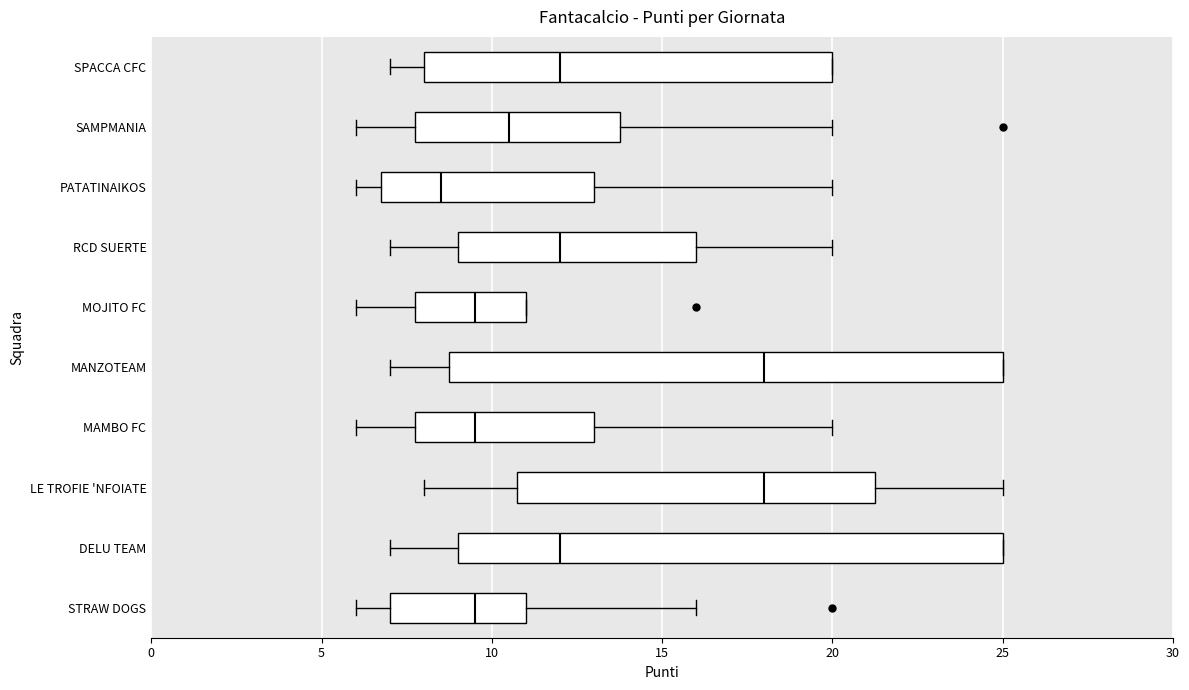

Reading bottom to top, transcribe this box plot: for each box, give where its median line is, the range the box spans, and where its two whiskers end, as read against the x-axis. The values are not printed on the chart, so give them approximately, as read against the axis.

STRAW DOGS: median 9.5, box 7.0 to 11.0, whiskers 6.0 to 16.0
DELU TEAM: median 12.0, box 9.0 to 25.0, whiskers 7.0 to 25.0
LE TROFIE 'NFOIATE: median 18.0, box 11.0 to 21.5, whiskers 8.0 to 25.0
MAMBO FC: median 9.5, box 8.0 to 13.0, whiskers 6.0 to 20.0
MANZOTEAM: median 18.0, box 9.0 to 25.0, whiskers 7.0 to 25.0
MOJITO FC: median 9.5, box 8.0 to 11.0, whiskers 6.0 to 11.0
RCD SUERTE: median 12.0, box 9.0 to 16.0, whiskers 7.0 to 20.0
PATATINAIKOS: median 8.5, box 7.0 to 13.0, whiskers 6.0 to 20.0
SAMPMANIA: median 10.5, box 8.0 to 14.0, whiskers 6.0 to 20.0
SPACCA CFC: median 12.0, box 8.0 to 20.0, whiskers 7.0 to 20.0